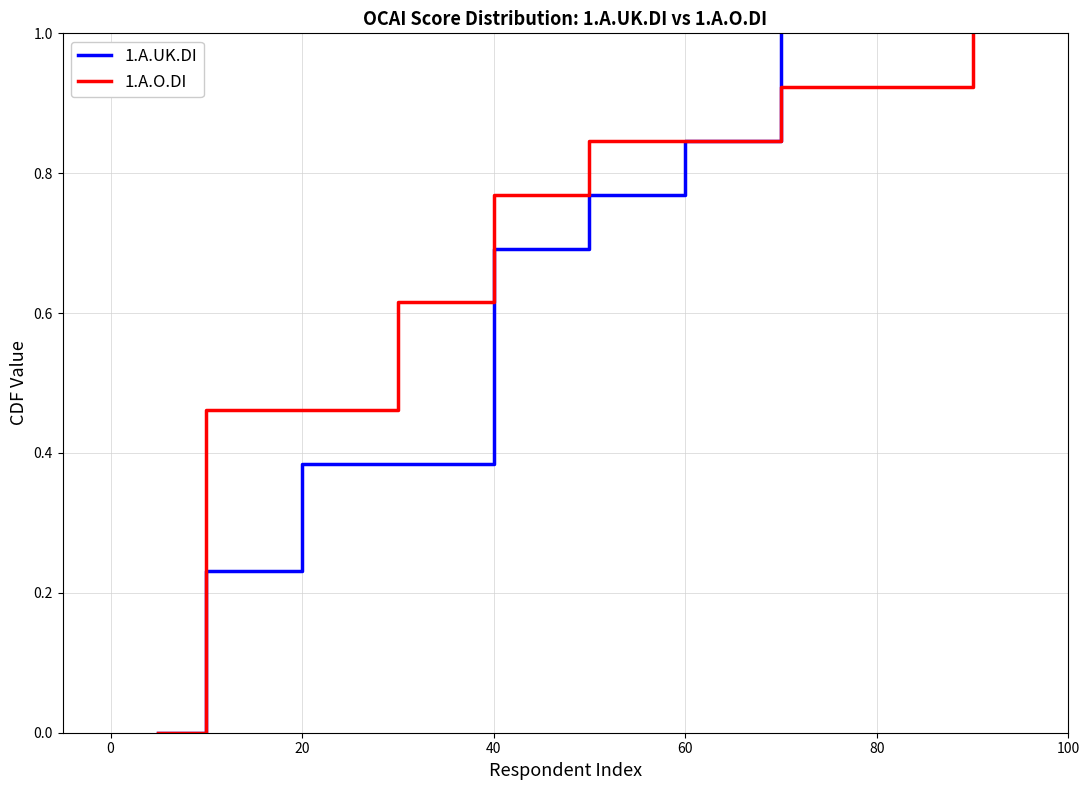

At how many categories does at least one series exceed 0?

13